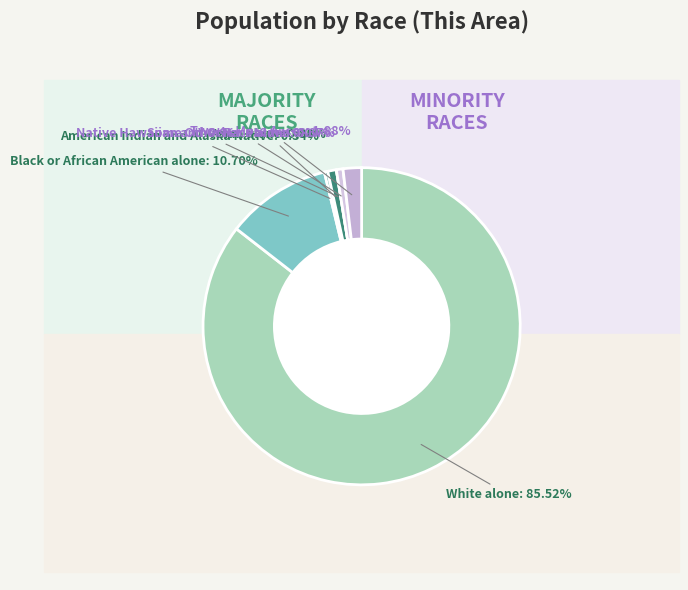

How many slices are in this pie chart?

7